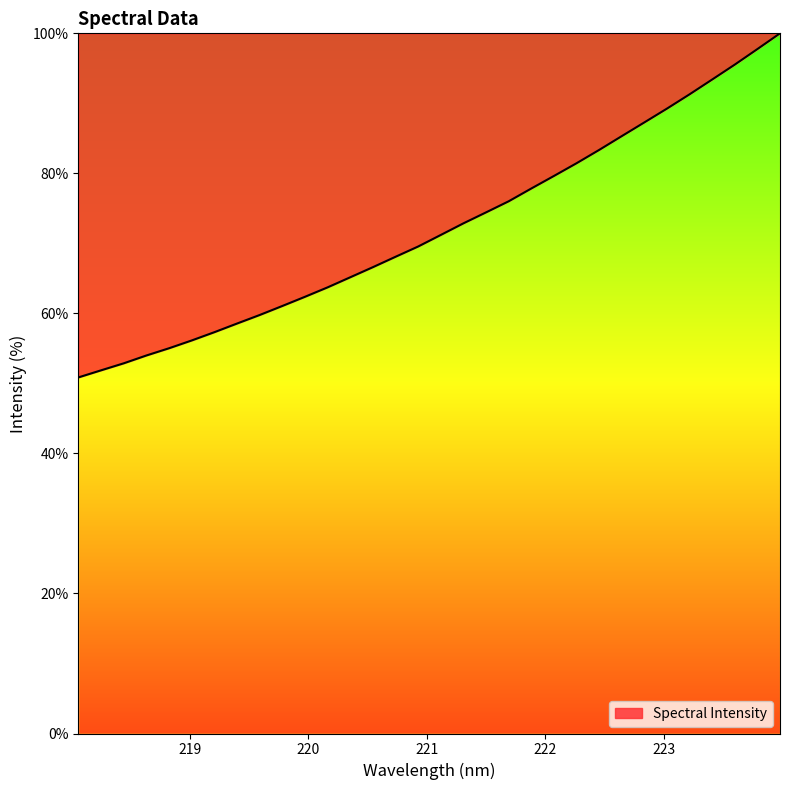

What is the maximum value shown in the chart?

100.0